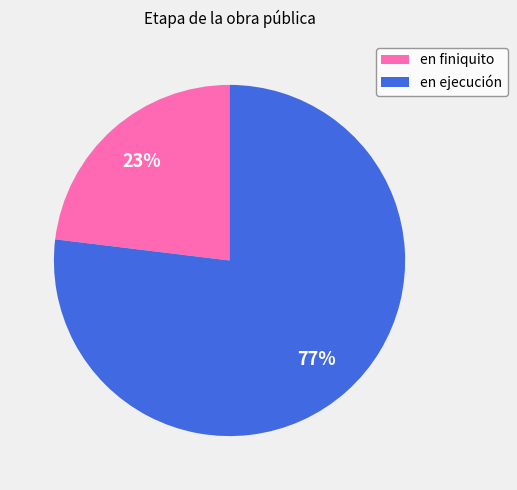

Does en ejecución represent more than half of the total?

Yes